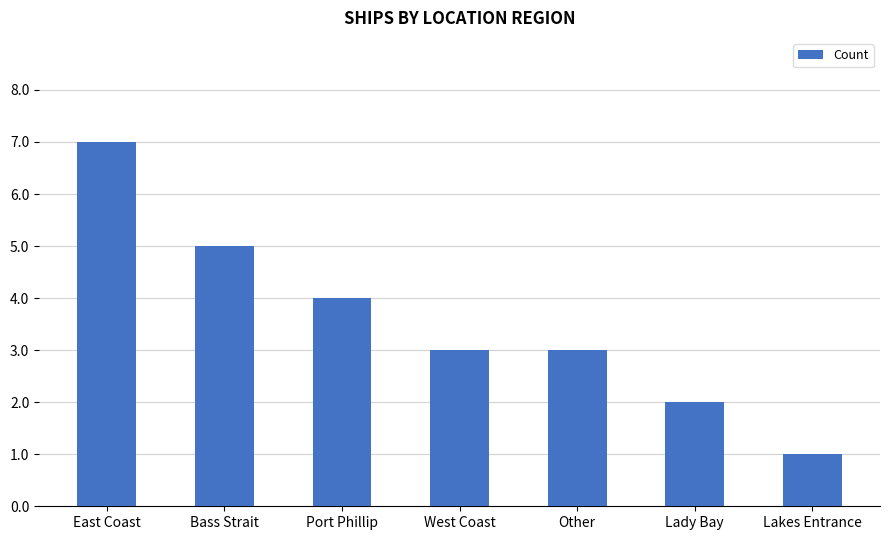

The value at Other is 3. True or false?

True